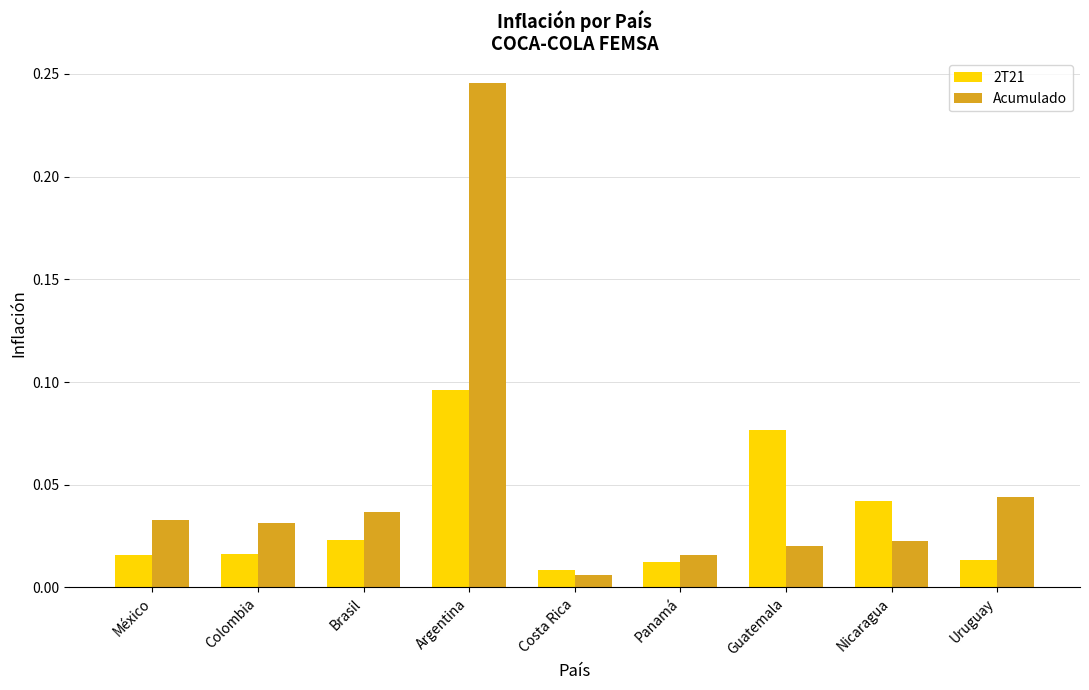

At Argentina, list the series in order from smallest to largest.

2T21, Acumulado